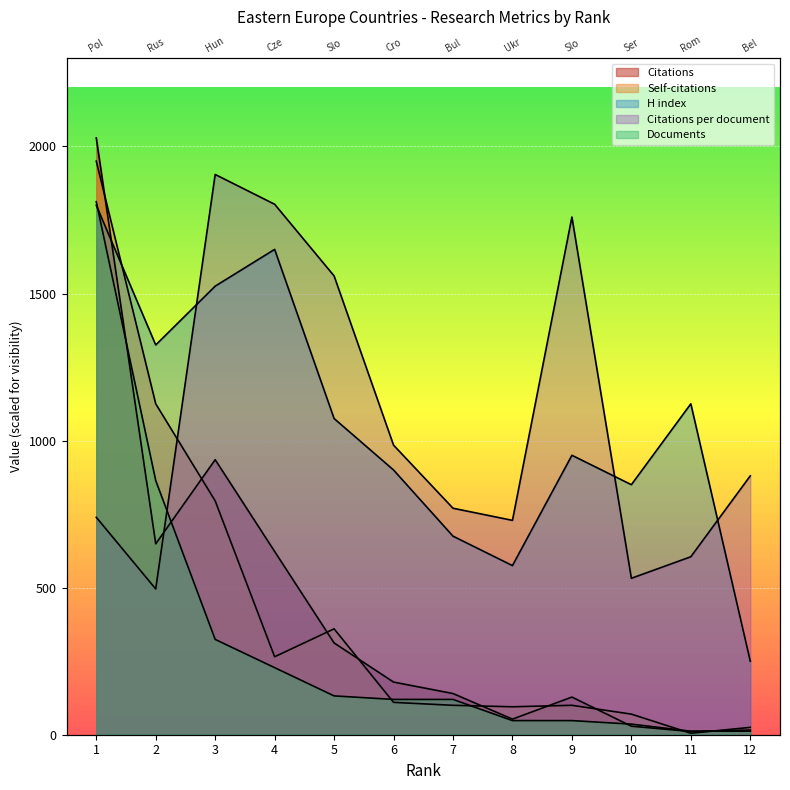

Which category has the highest value across all series?

1